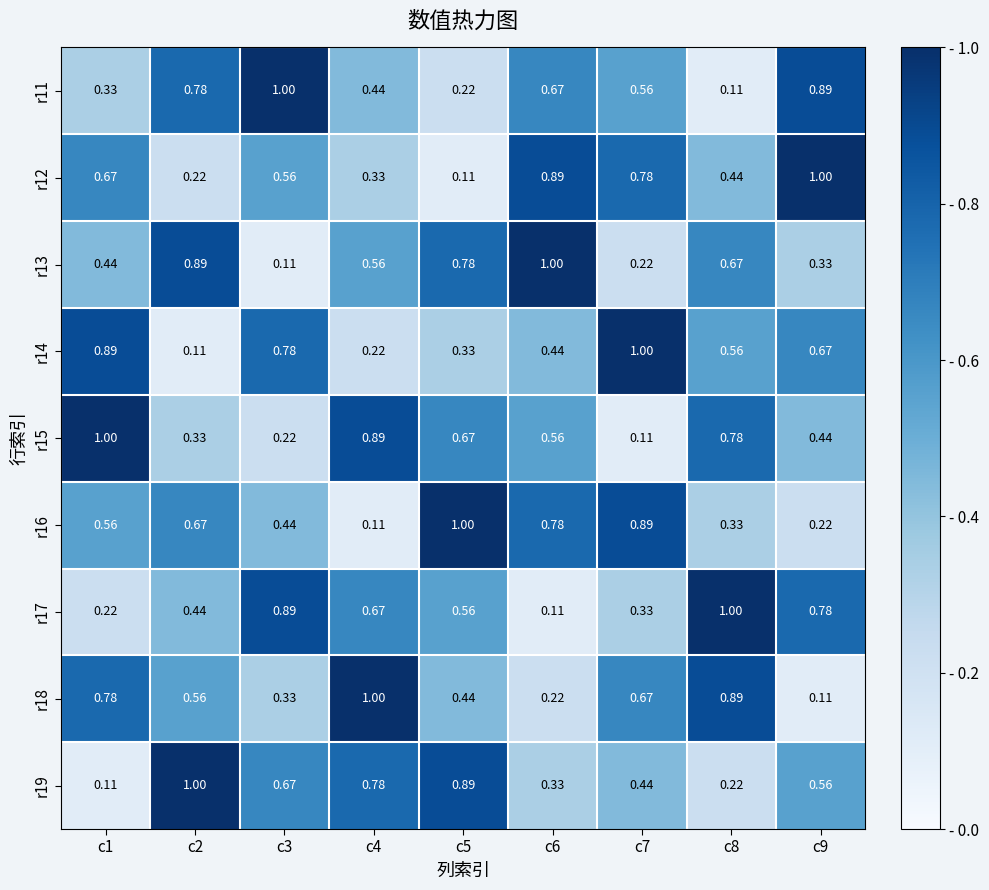

Is the value of r16 at c5 greater than the value of r13 at c3?

Yes